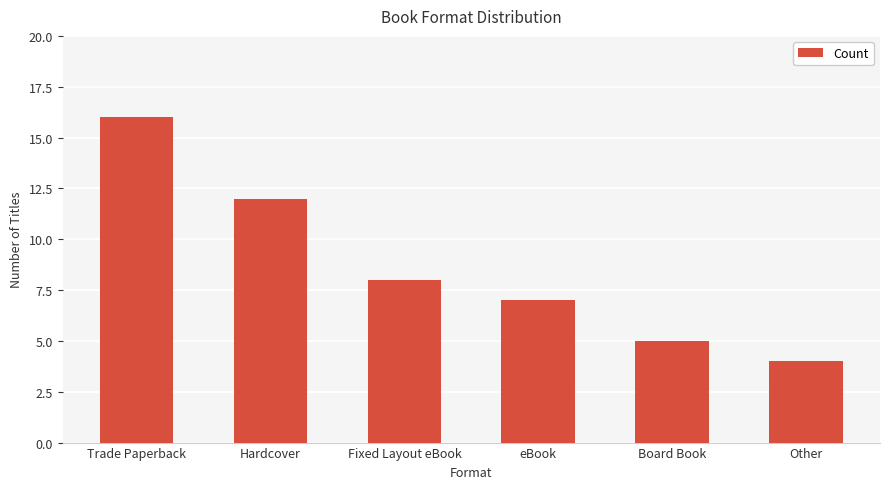

True or false: the data shows 16 at Trade Paperback.

True